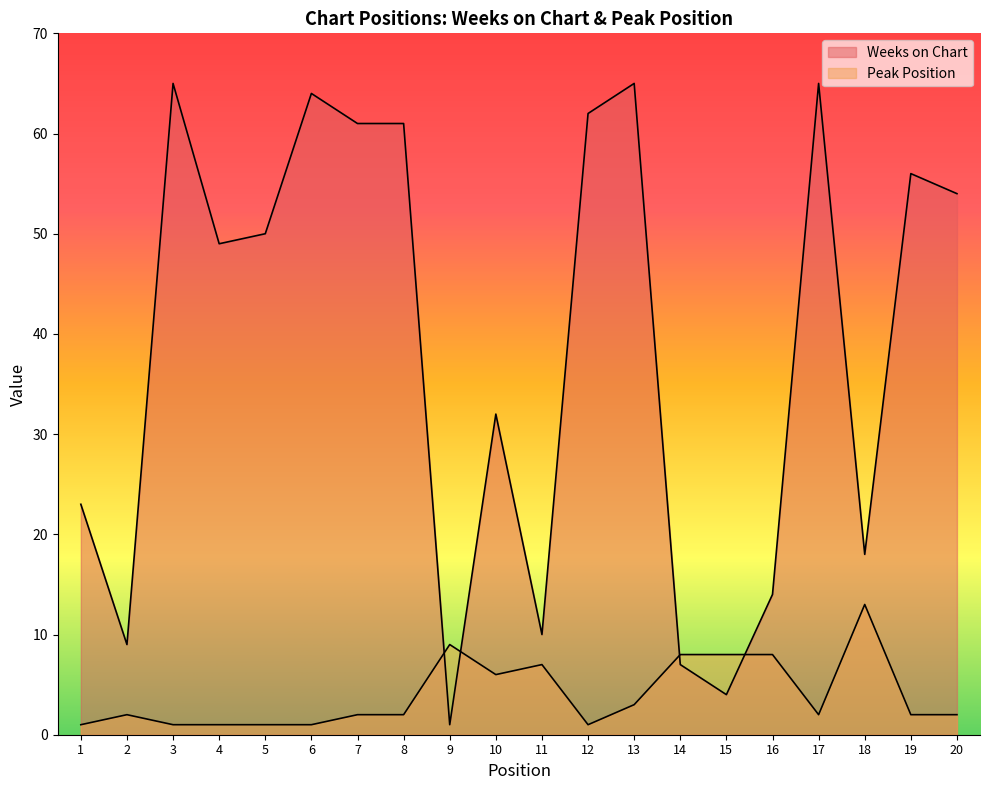

What is the difference between the highest and lowest values at 14?

1